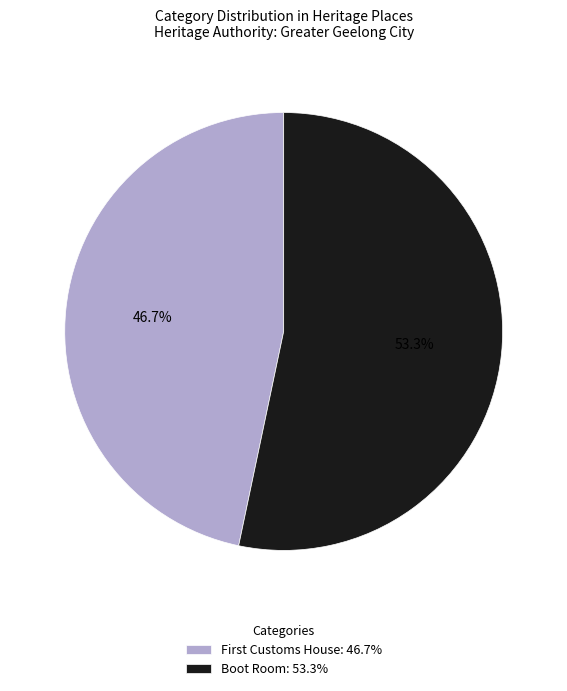

Rank the categories by value from lowest to highest.

First Customs House, Boot Room